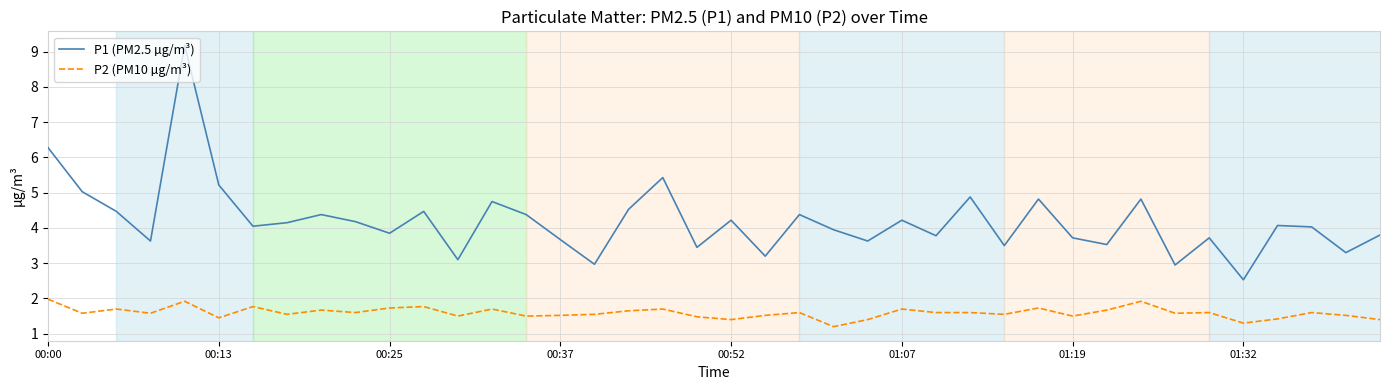

What is the lowest value of the P1 (PM2.5 µg/m³) series?

2.5